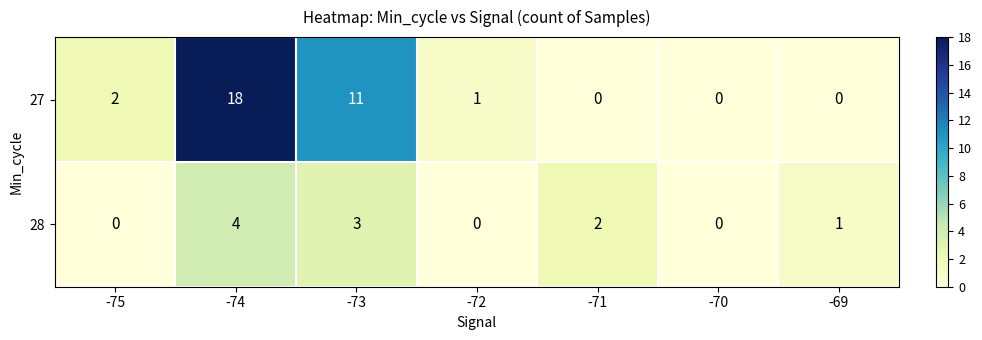

What is the total value across all series at -74?

22